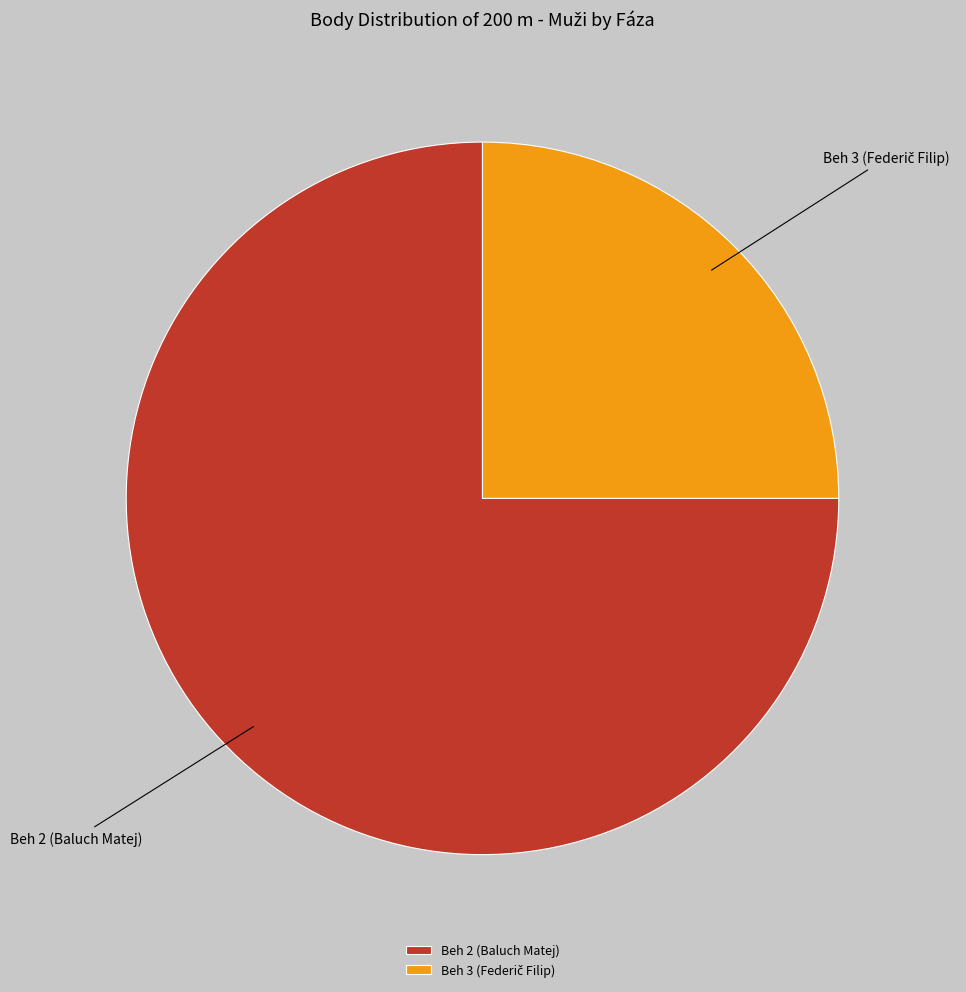

Is there a majority slice in this chart?

Yes